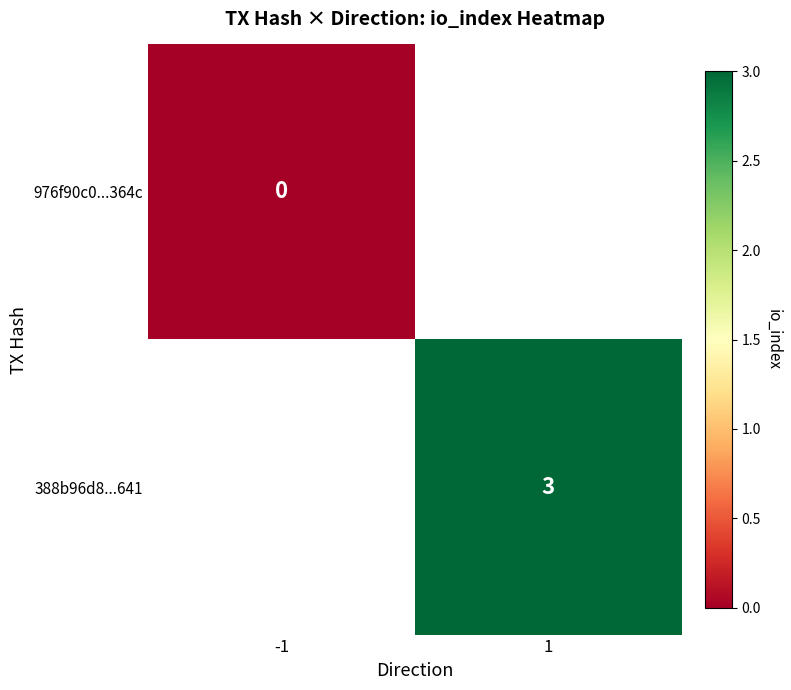

At how many categories does at least one series exceed 1?

1